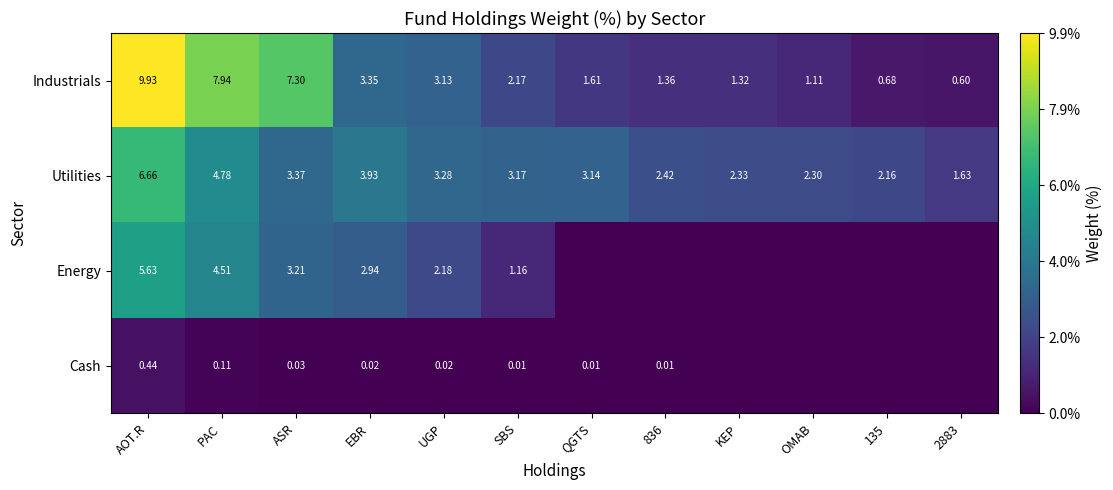

Is the value of Energy at EBR greater than the value of Cash at ASR?

Yes